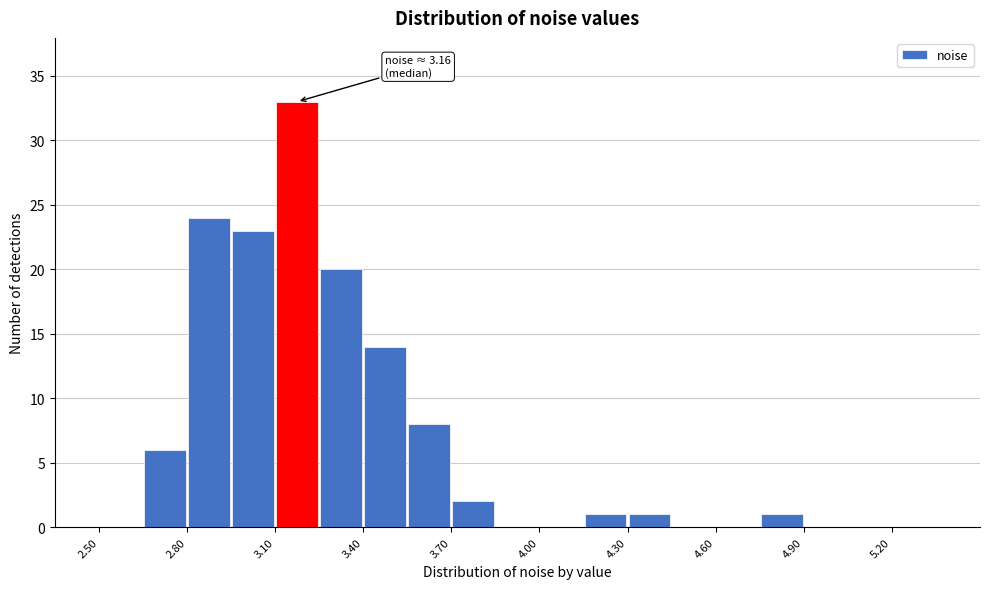

Read against the x-axis, roughly where is the centre of the tallest bar?

3.20